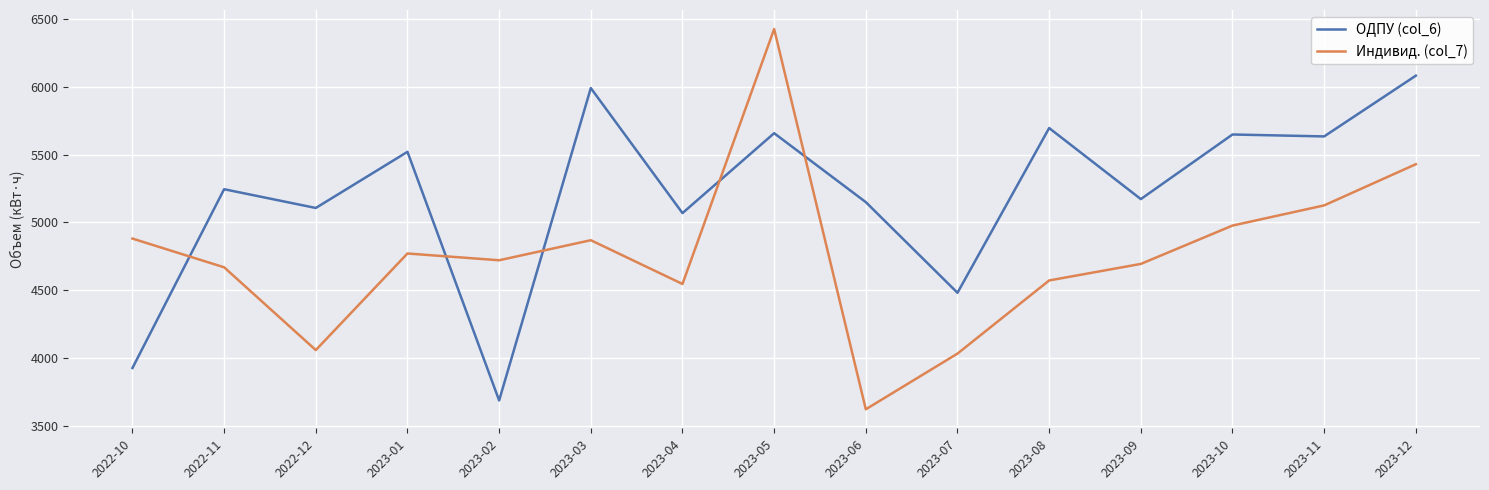

What is the difference between the second highest and second lowest values in the ОДПУ (col_6) series?

2066.4